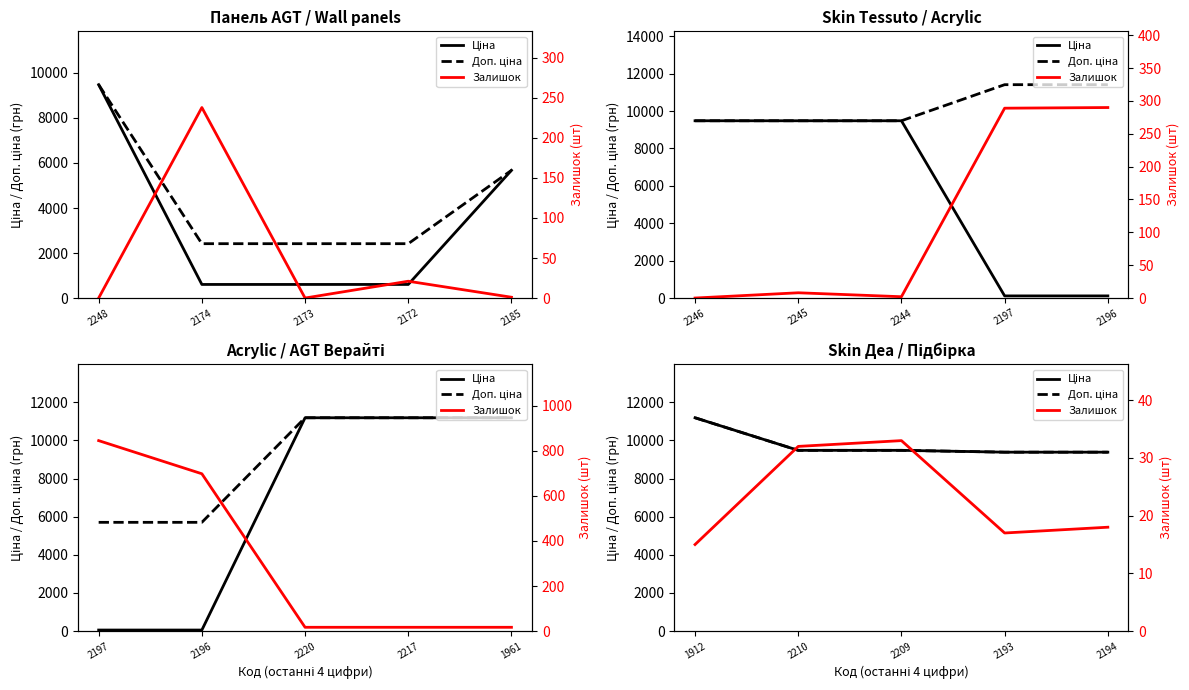

True or false: Доп. ціна and Ціна intersect in this chart.

False